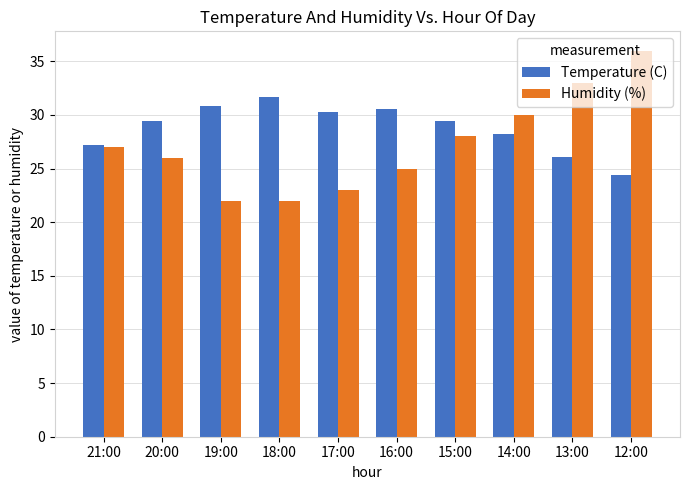

Is the value of Temperature (C) at 21:00 greater than the value of Humidity (%) at 17:00?

Yes